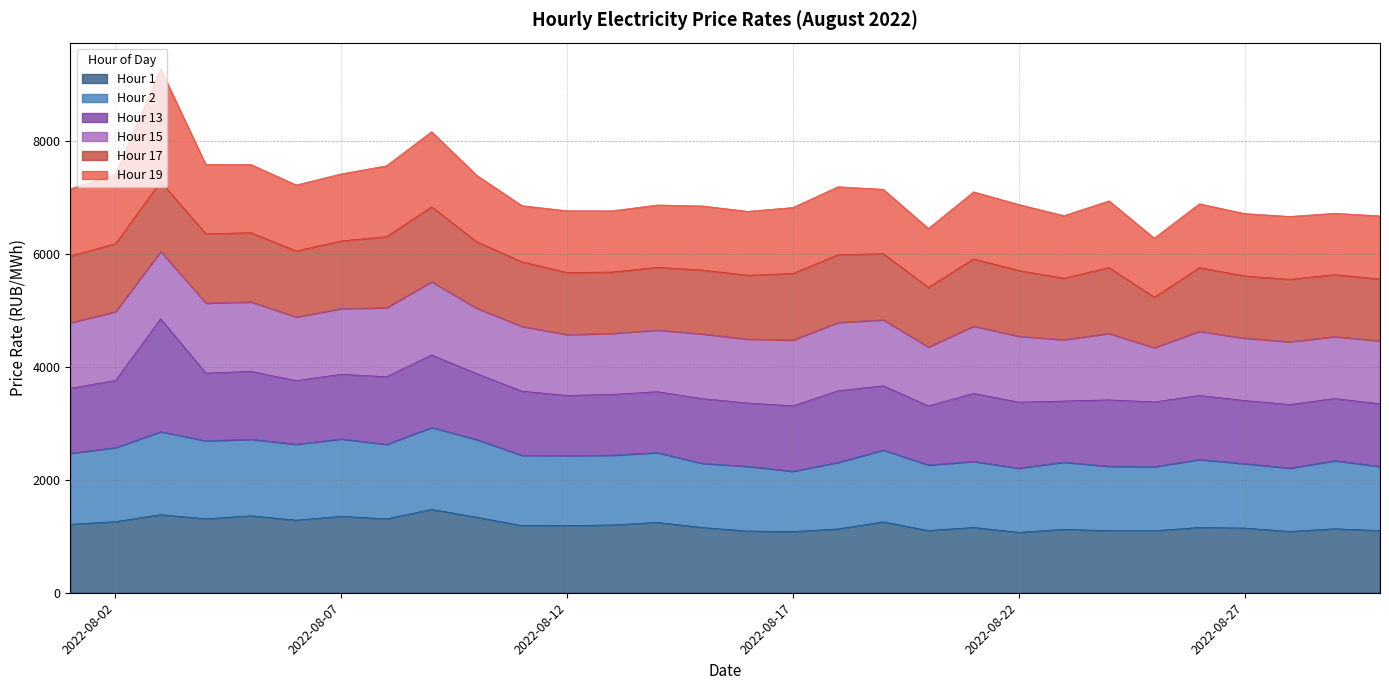

What is the value of the Hour 19 point at the 17th from the left?

1169.9